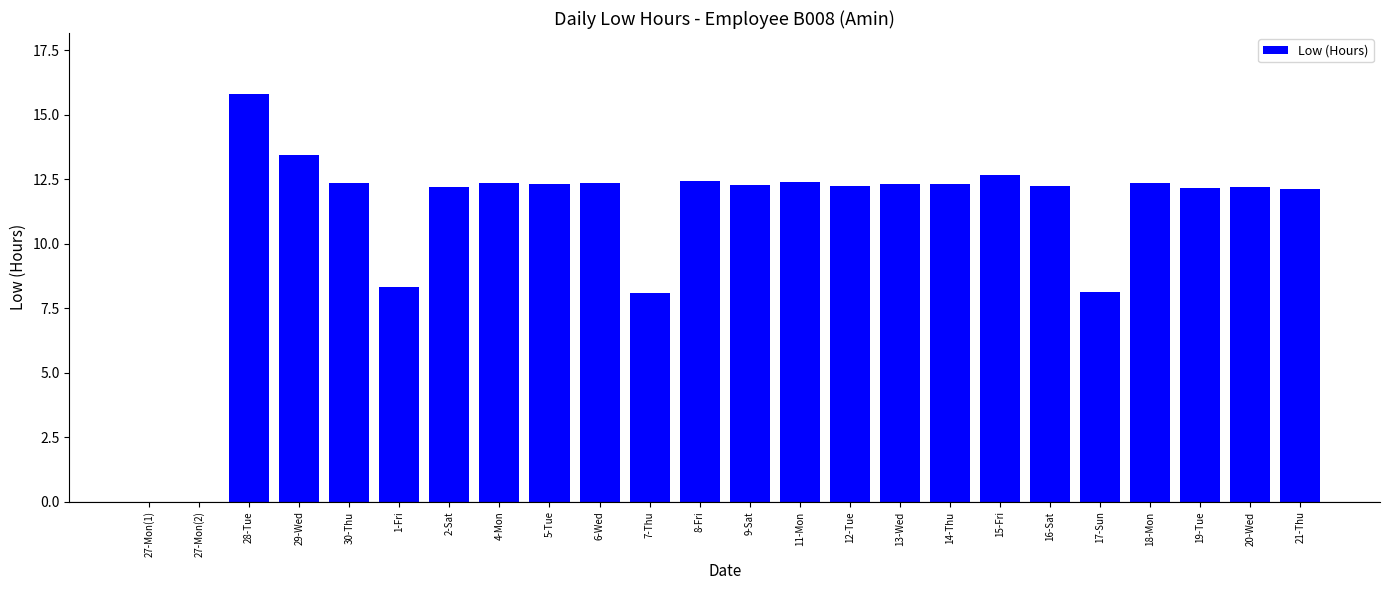

What is the change in value from 4-Mon to 12-Tue?

-0.1